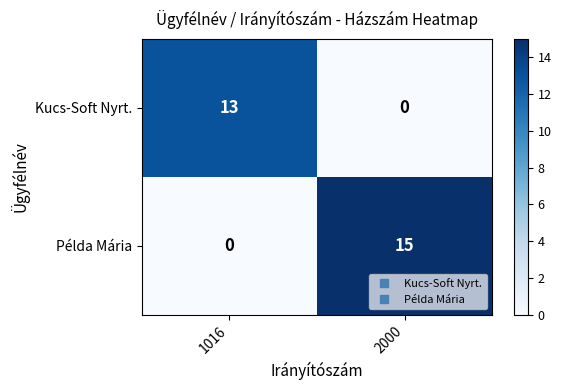

At which category is the sum across all series the highest?

2000